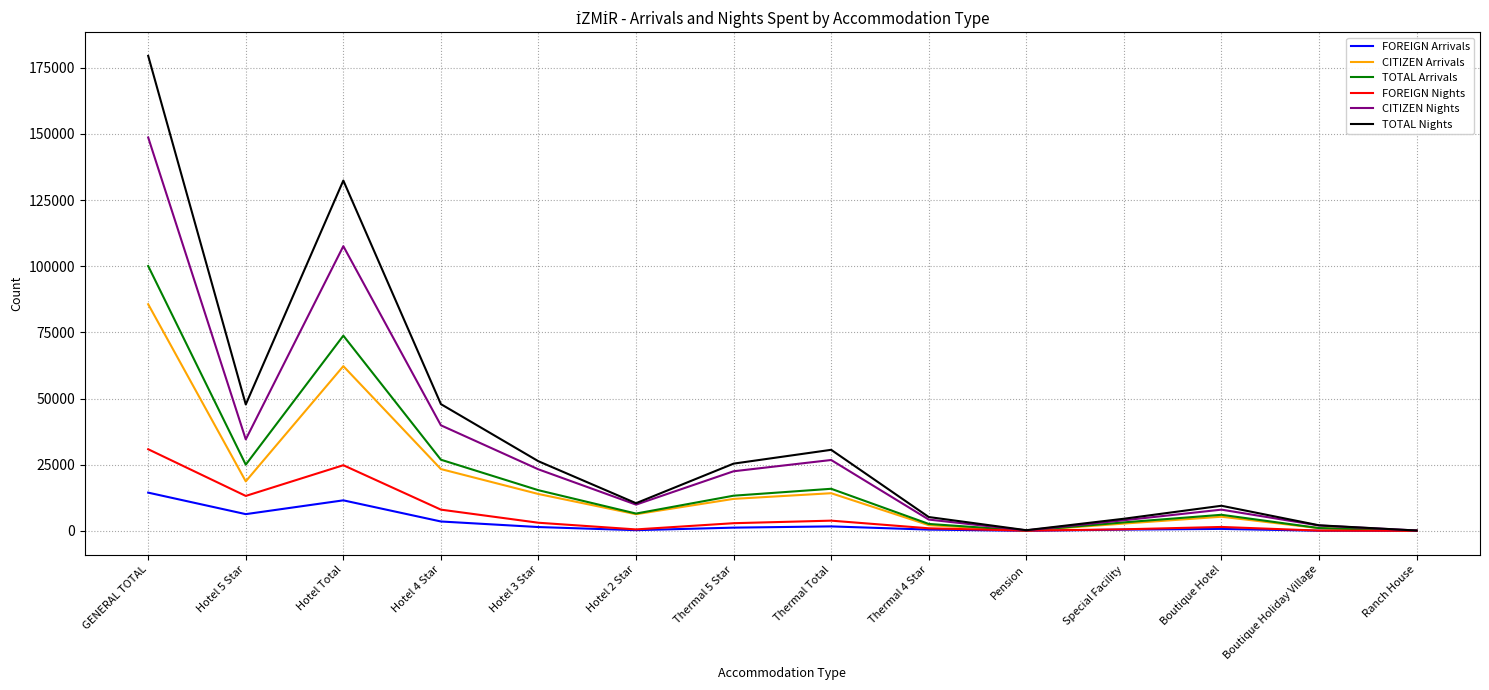

Is it true that CITIZEN Nights equals 8006 at Boutique Hotel?

True